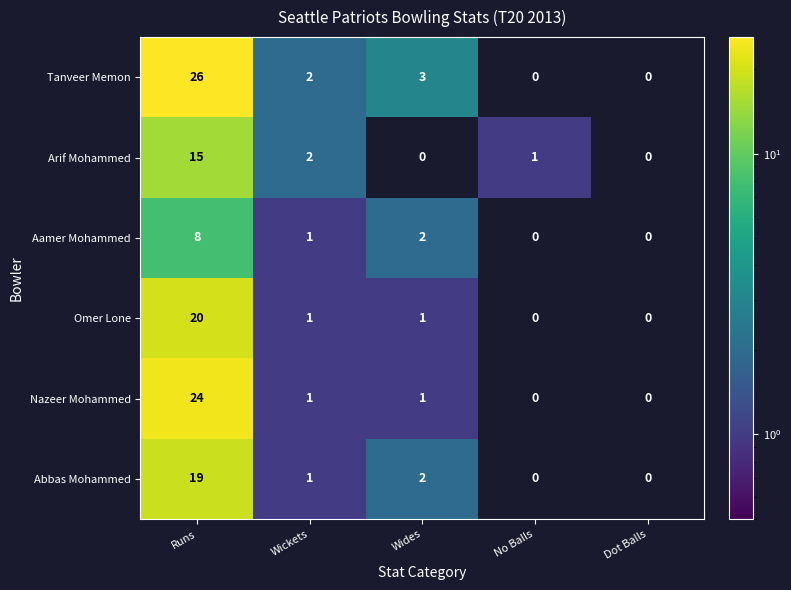

What is the sum of all Arif Mohammed values?

18